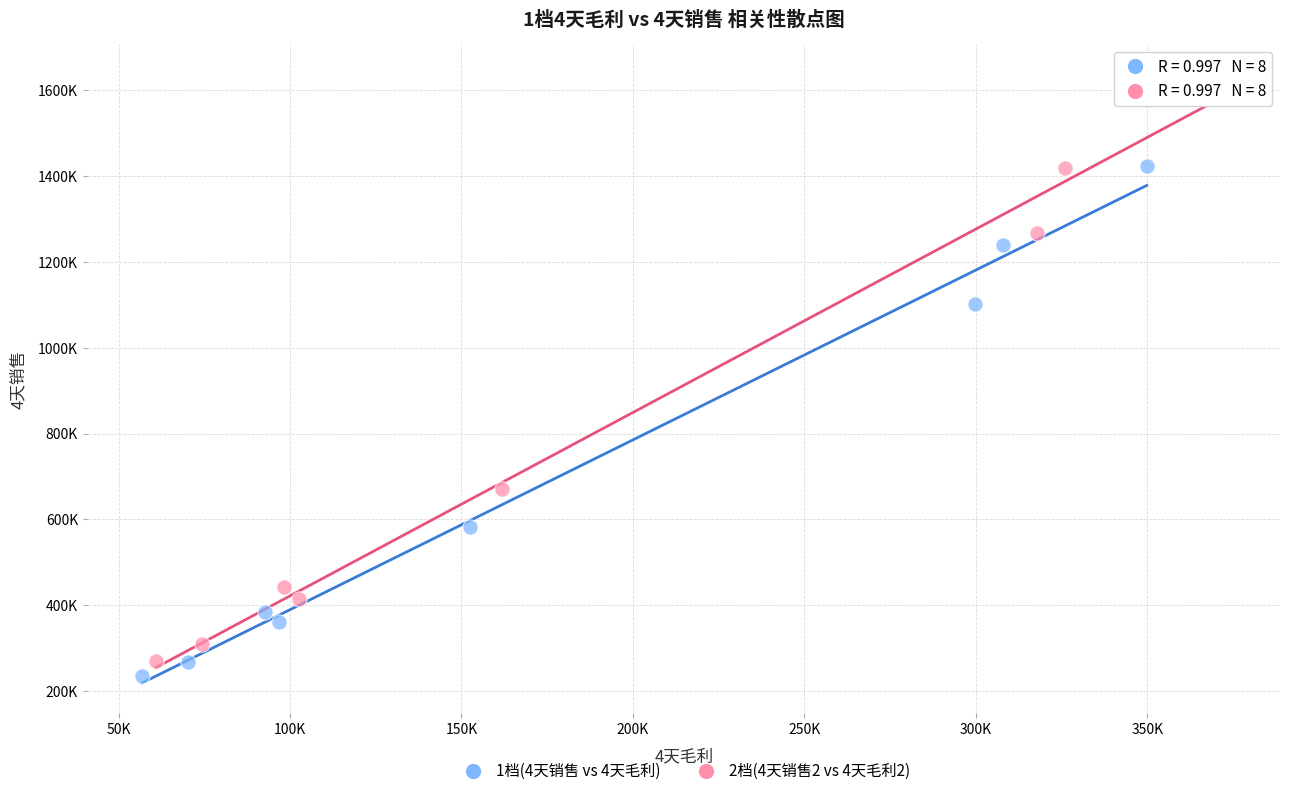

Which series reaches the maximum Y coordinate?

2档(4天销售2 vs 4天毛利2)